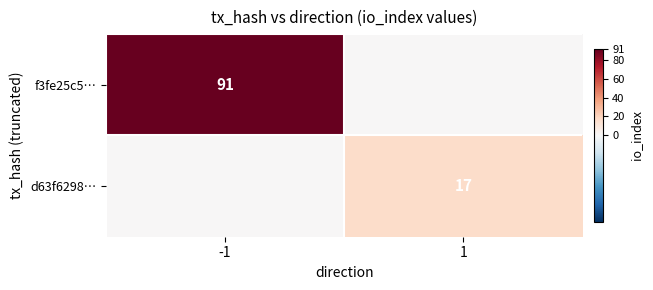

True or false: f3fe25c5… has a value of 46 at 1.

False